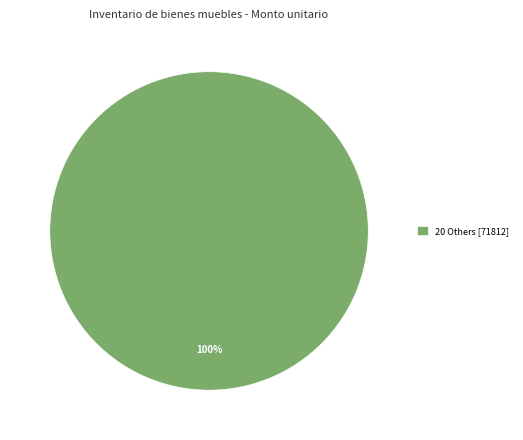

How many segments does this pie chart have?

1